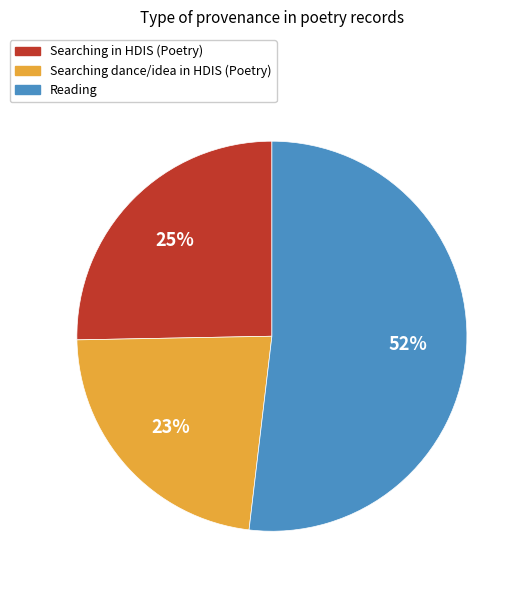

To the nearest percent, what is the average slice percentage?

33%